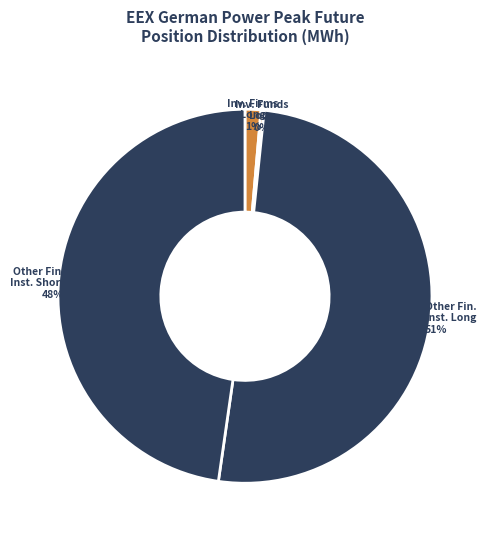

To the nearest percent, what portion does Other Fin. Inst. Short represent?

48%